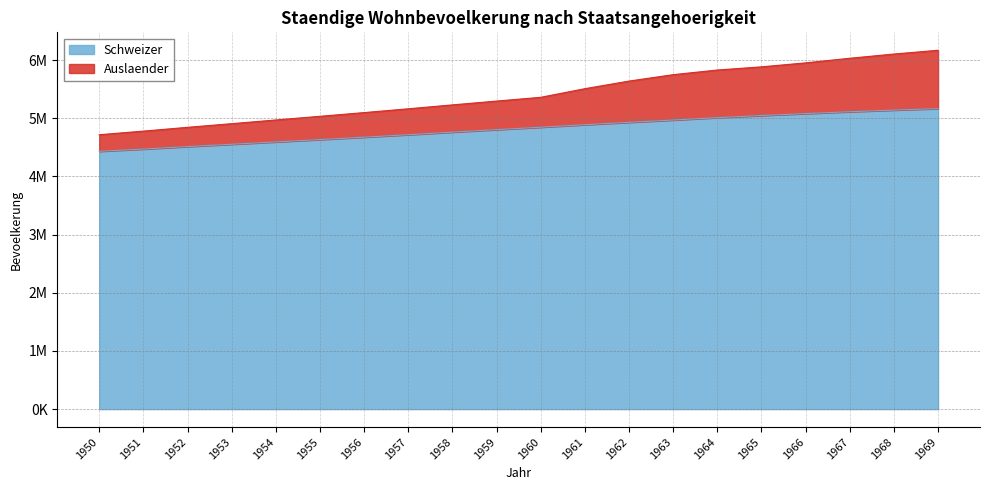

Where is Auslaender nearest to the value 5442950?

1961